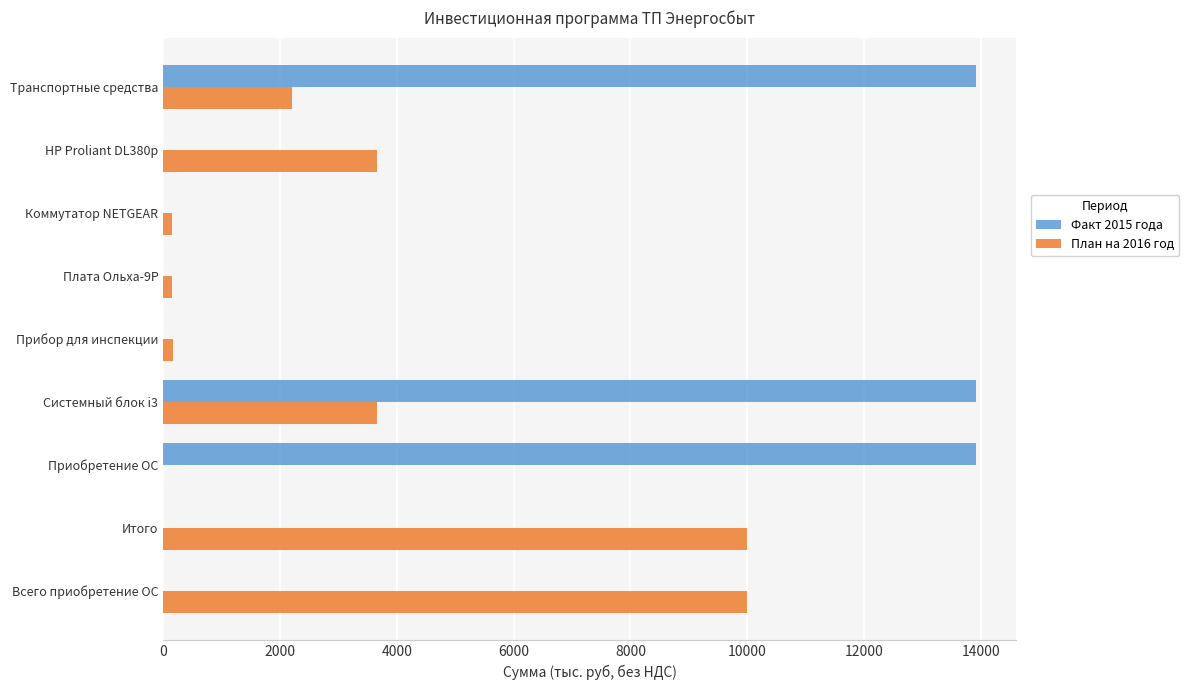

The value of Факт 2015 года at Плата Ольха-9Р is 0.0. True or false?

True